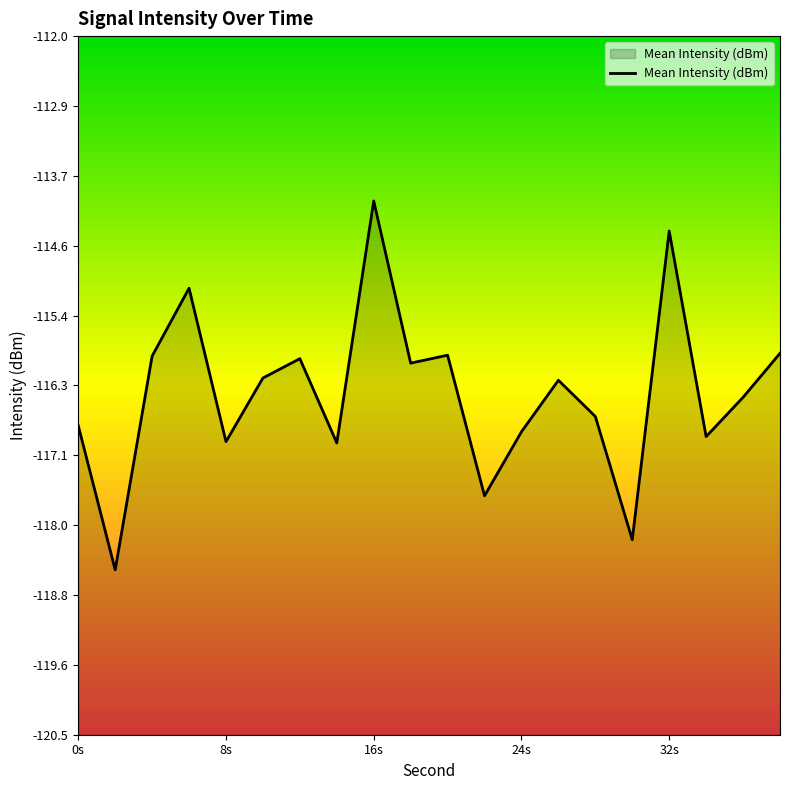

What is the difference between the maximum and minimum values?

4.5